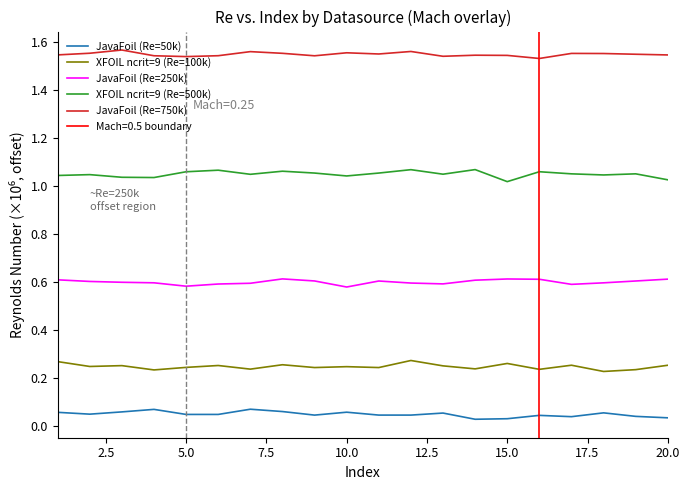

Is it true that XFOIL ncrit=9 (Re=100k) equals 0.1 at 10.0?

False